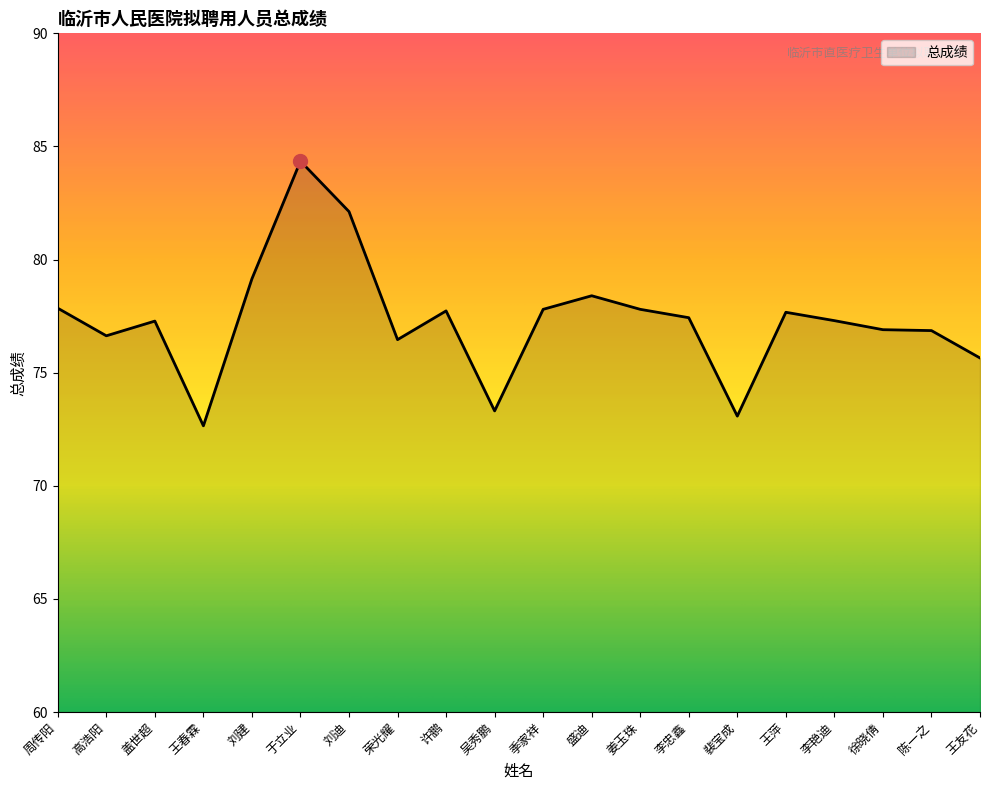

True or false: the data has more than 2 interior local peaks.

True